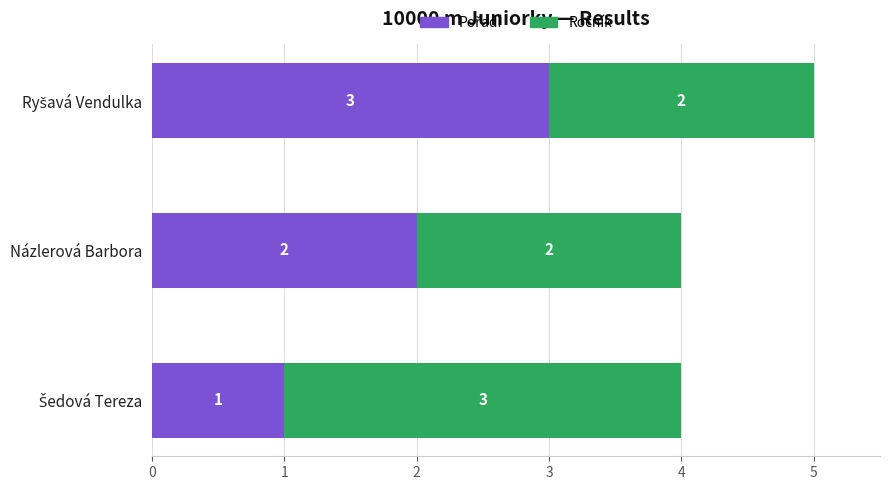

What is the total value across all series at Názlerová Barbora?

4